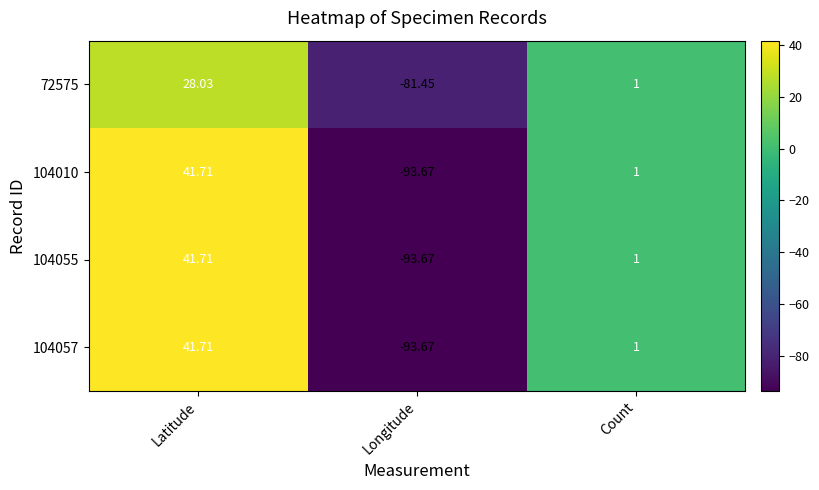

At which category is the sum across all series the highest?

Latitude